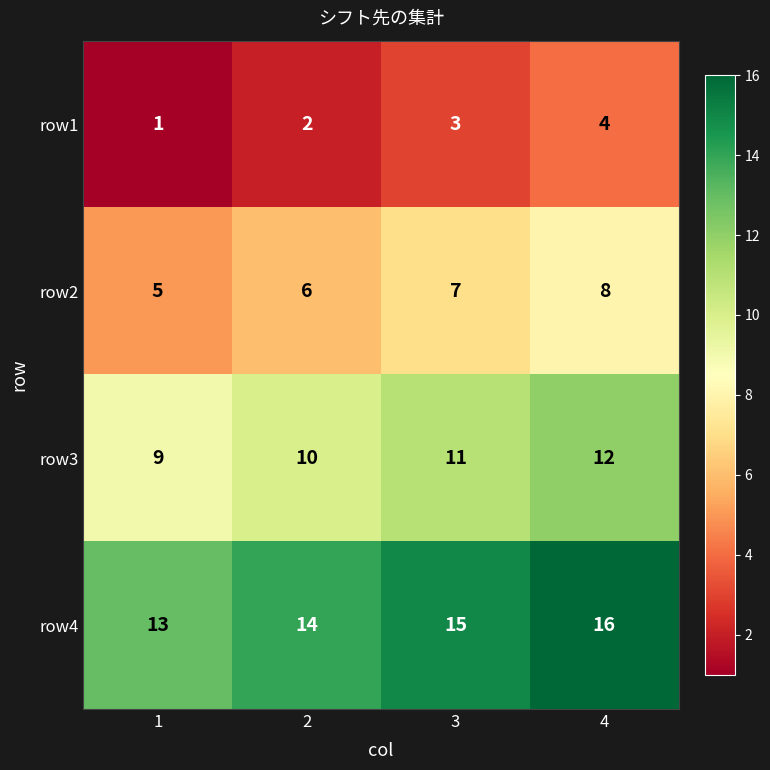

The row1 series shows 4 at 3. True or false?

False